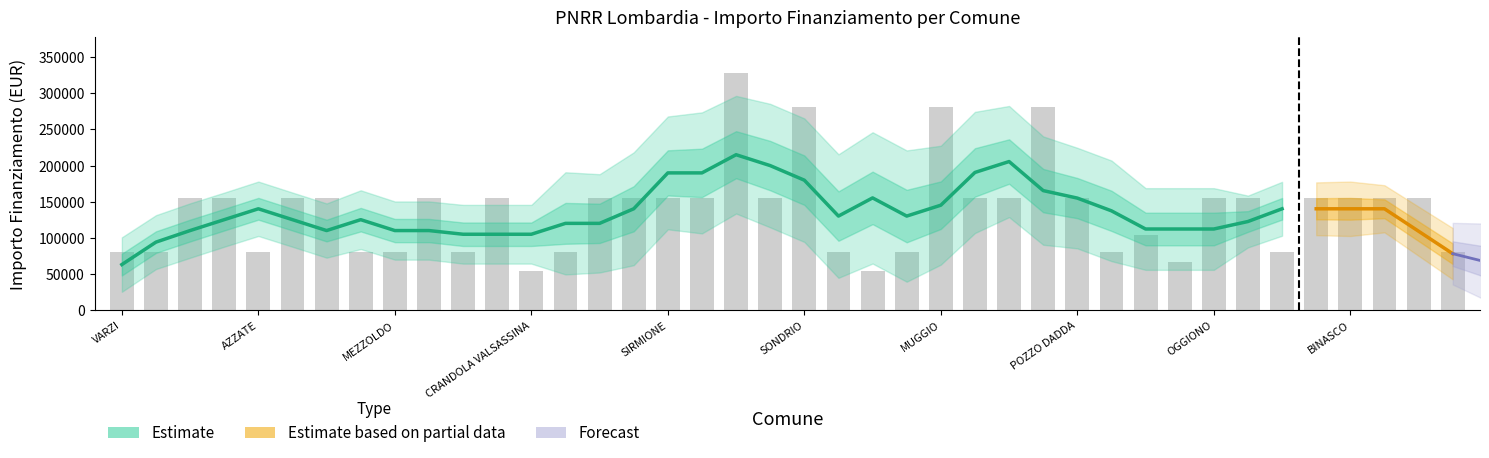

Rank the categories by value from highest to lowest.

CREMONA, SONDRIO, MUGGIO, CORSICO, FRASCAROLO, PONTE SAN PIETRO, DELLO, VIDIGULFO, VEDANO OLONA, RODIGO, LONATE POZZOLO, STEZZANO, SIRMIONE, VERDELLO, CESATE, TAVERNERIO, LOCATE DI TRIULZI, POZZO DADDA, OGGIONO, MARTINENGO, BUSSERO, BINASCO, MANERBIO, PONTOGLIO, SOMMA LOMBARDO, VARZI, BREGNANO, AZZATE, FOPPOLO, MEZZOLDO, LONGHENA, PIAZZATORRE, TERNATE, VILLANOVA DARDENGHI, DONGO, GANDELLINO, CASALOLDO, SARTIRANA LOMELLINA, CRANDOLA VALSASSINA, LANZADA